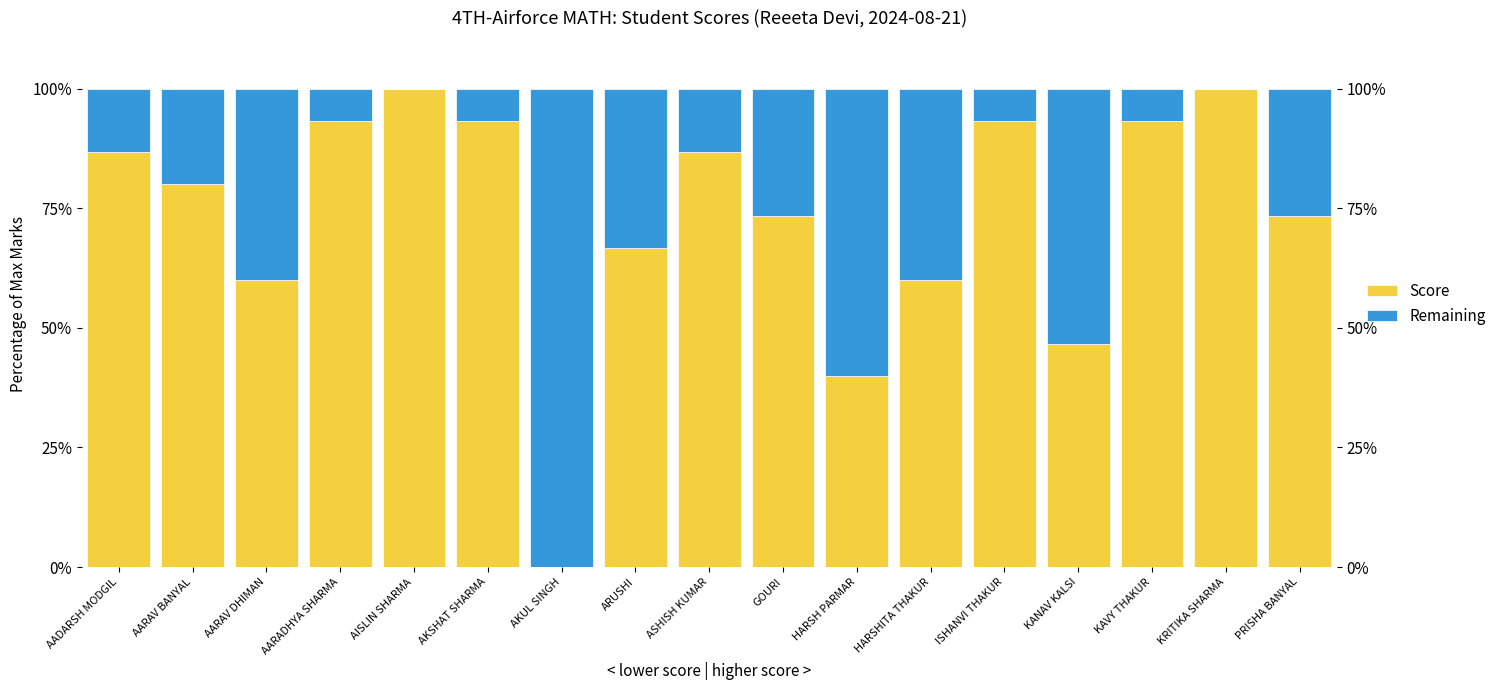

At how many categories does at least one series exceed 25?

17